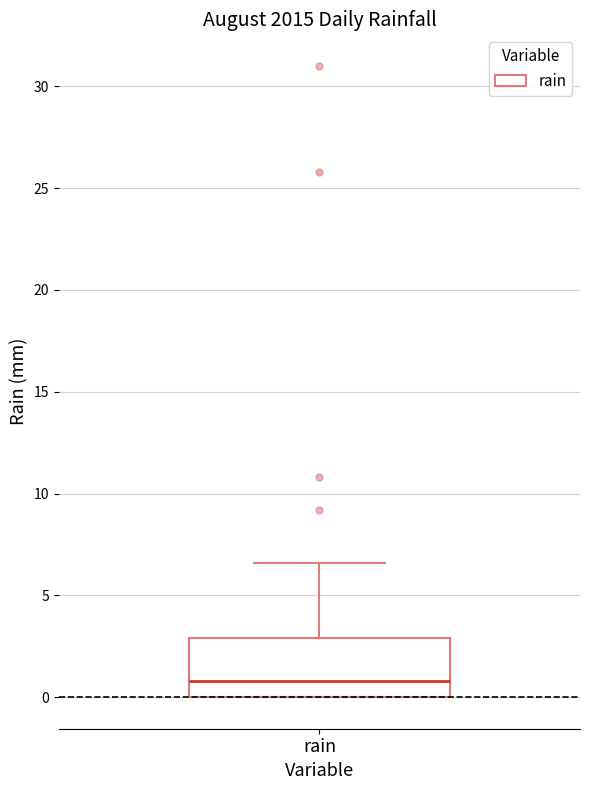

Transcribe this box plot: give where the median line is, the range the box spans, and where the two whiskers end, as read against the y-axis. The values are not printed on the chart, so give them approximately, as read against the axis.

median 1.0, box 0.0 to 3.0, whiskers 0.0 to 6.5